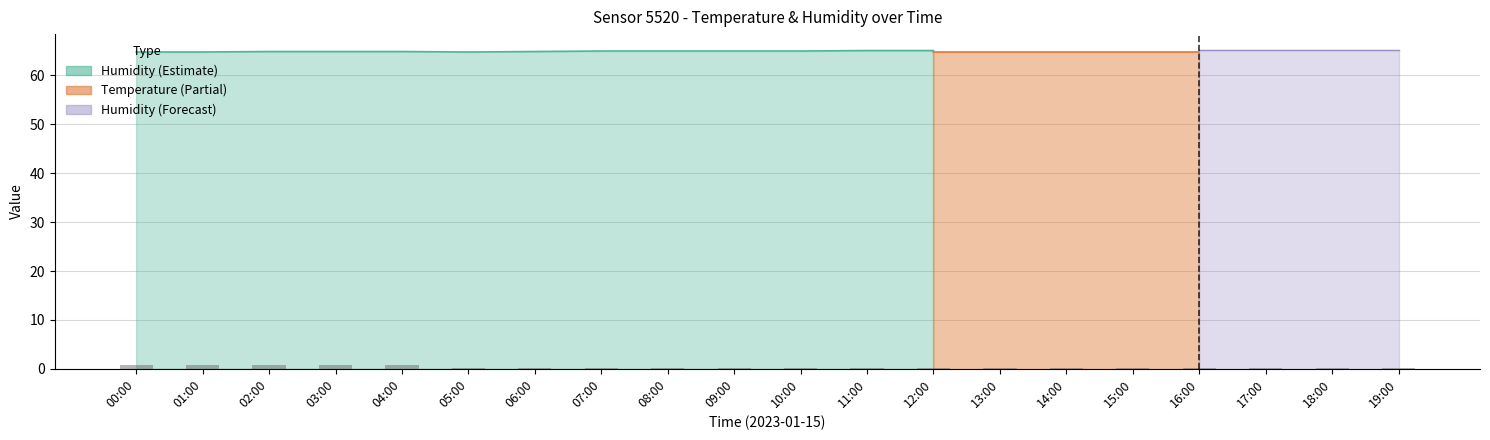

Are the bars horizontal?

No